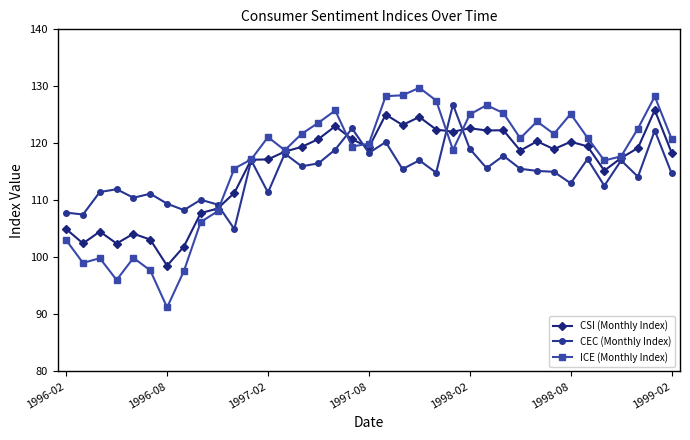

What is the maximum value for CEC (Monthly Index)?

126.8